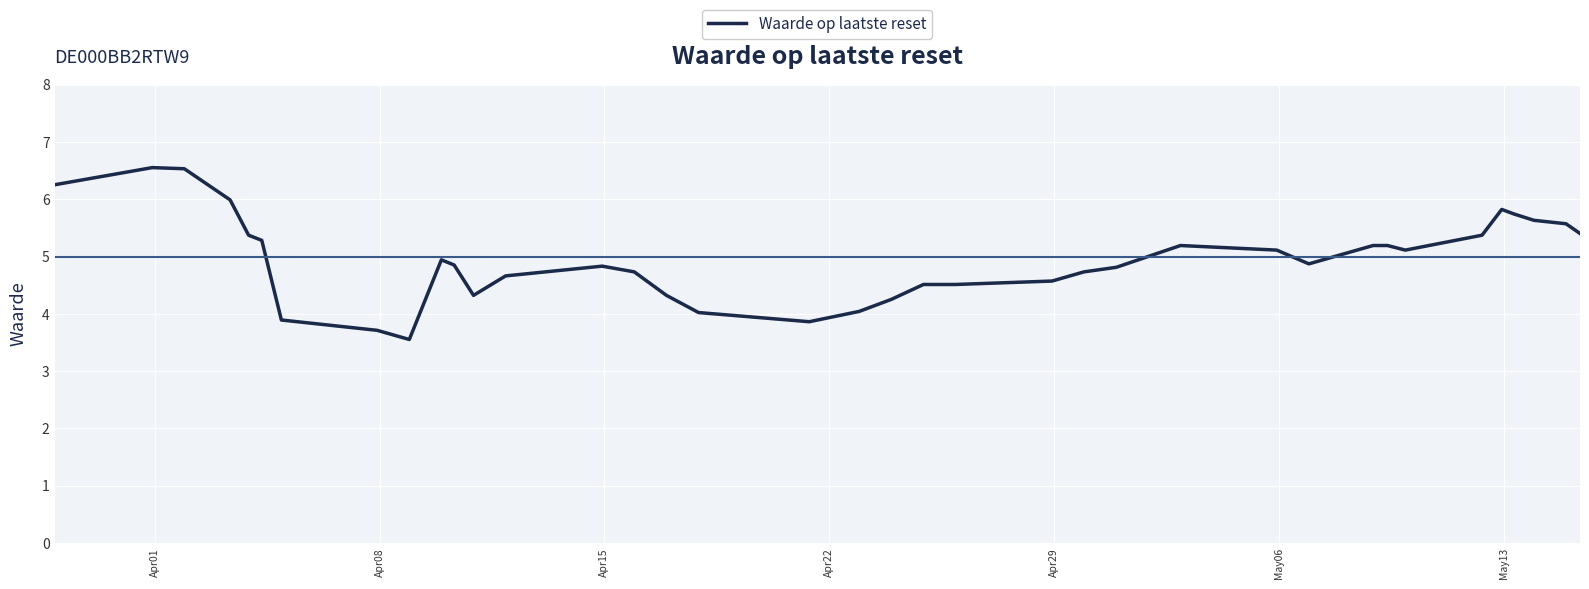

What is the difference between the maximum and minimum values?

3.0